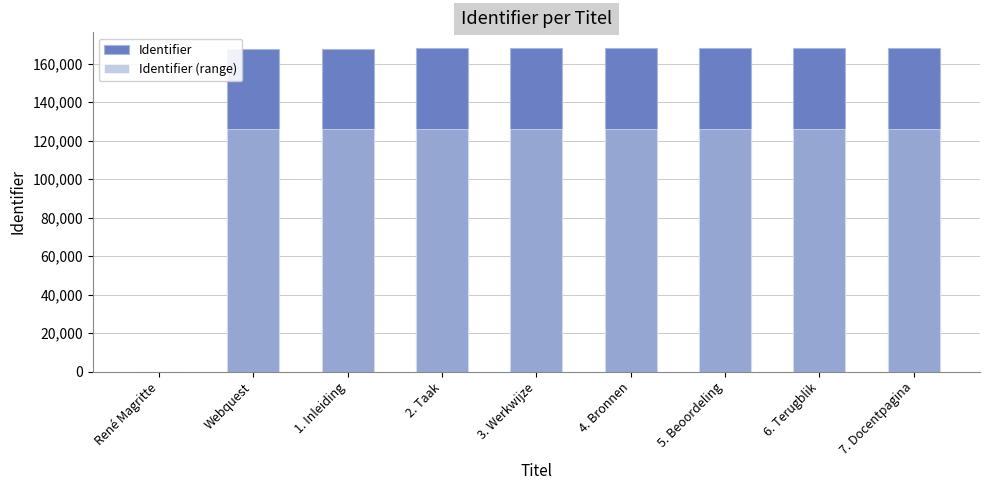

Which series has the largest total across all categories?

Identifier